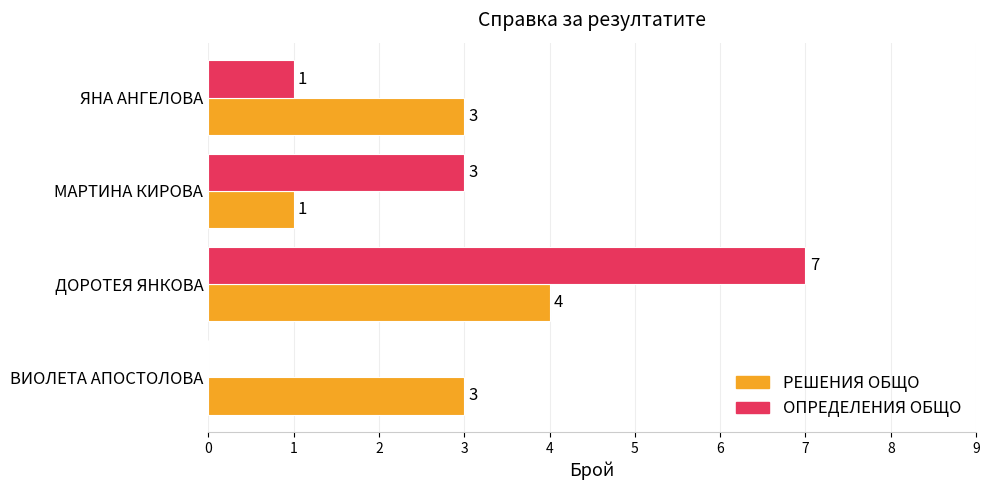

What is the sum of the РЕШЕНИЯ ОБЩО values at ДОРОТЕЯ ЯНКОВА and ВИОЛЕТА АПОСТОЛОВА?

7